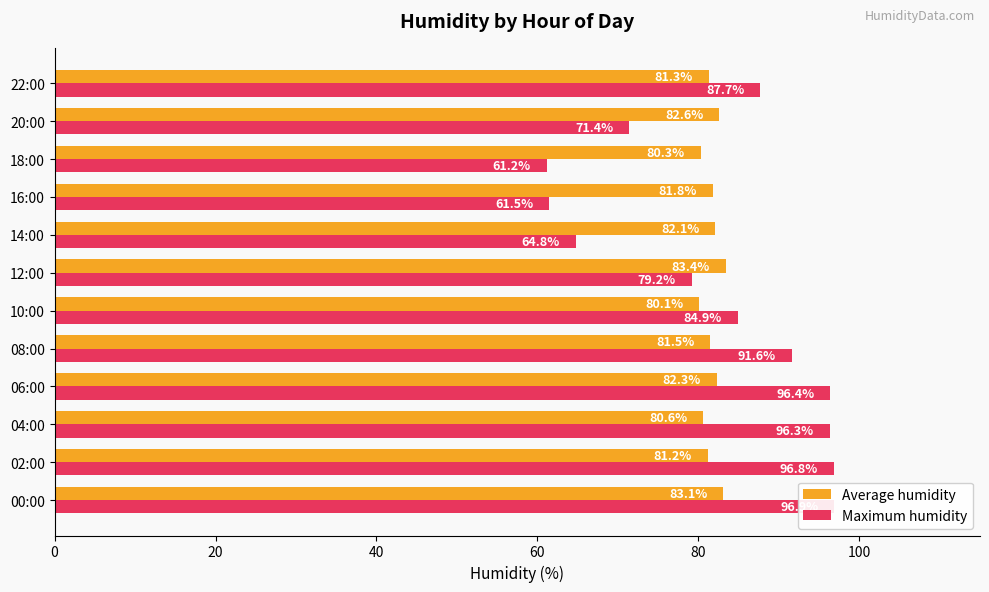

Does the chart contain stacked bars?

No